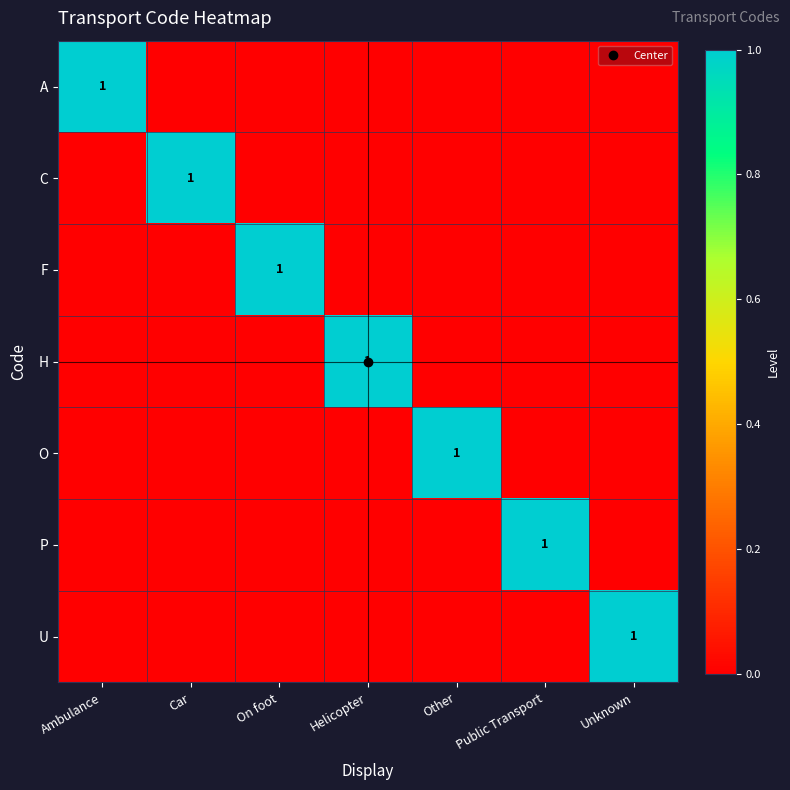

List the labels in order of U value, smallest first.

Ambulance, Car, On foot, Helicopter, Other, Public Transport, Unknown